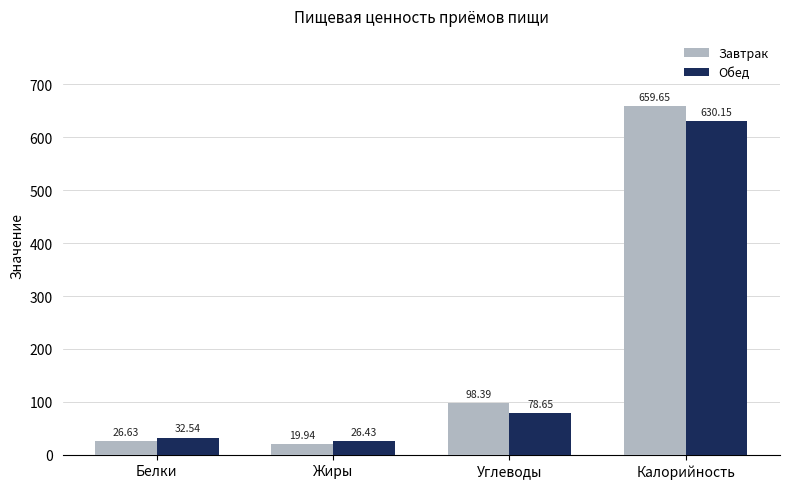

Rank the series by their average value, from lowest to highest.

Обед, Завтрак